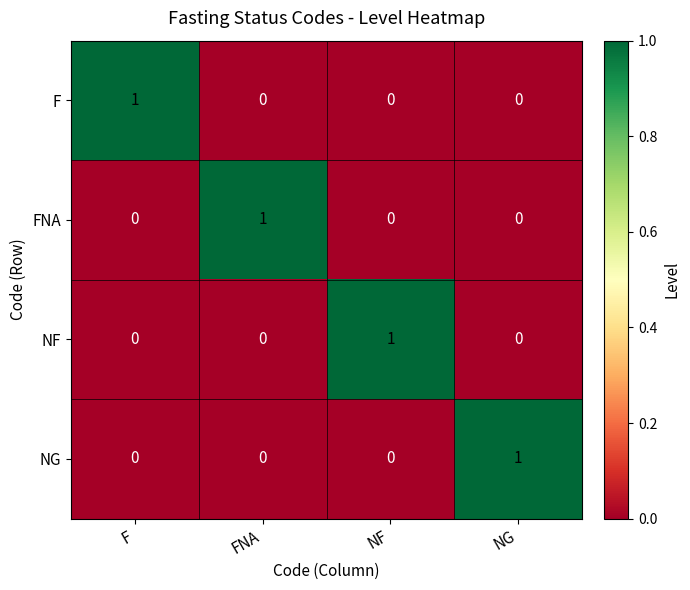

Count the F values in the range 0 to 1.

4